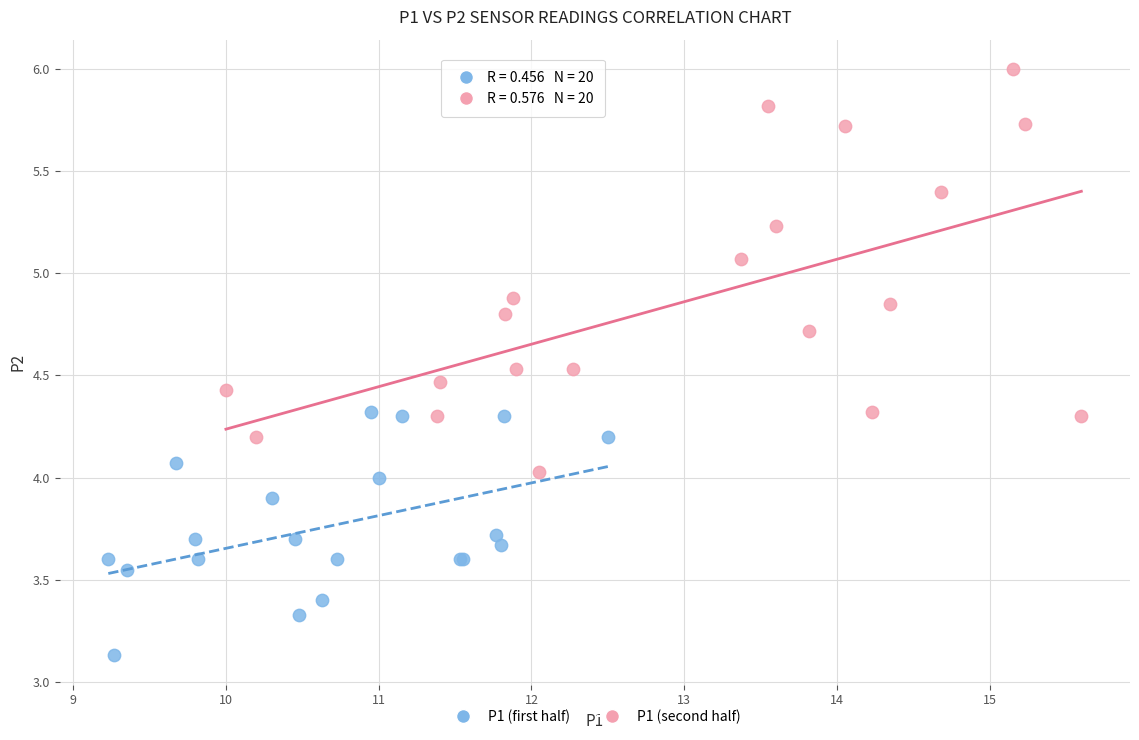

Which series reaches the minimum Y coordinate?

P1 (first half)